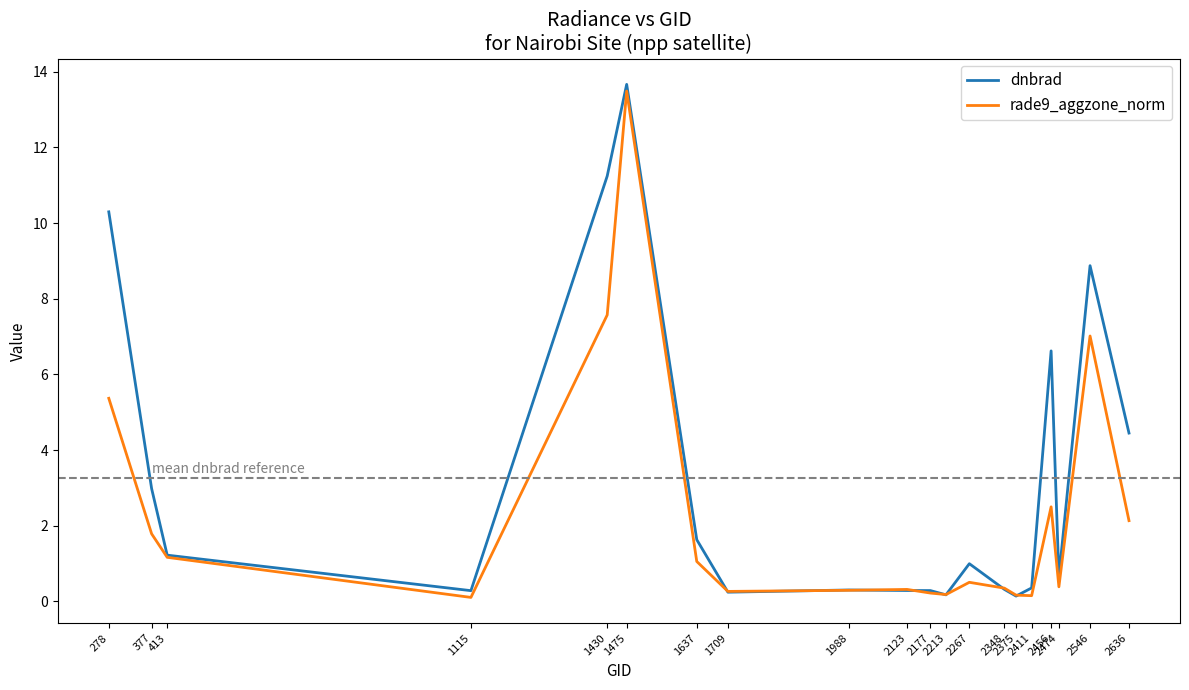

What is the sum of the dnbrad values at 377 and 2177?

3.3